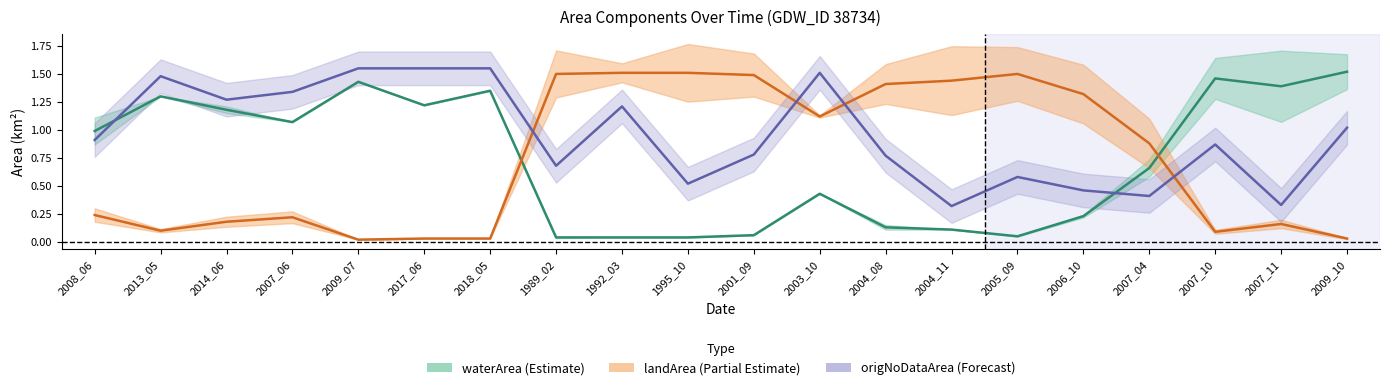

After their last crossing, which series has the higher values: origNoDataArea (line) or waterArea (line)?

waterArea (line)